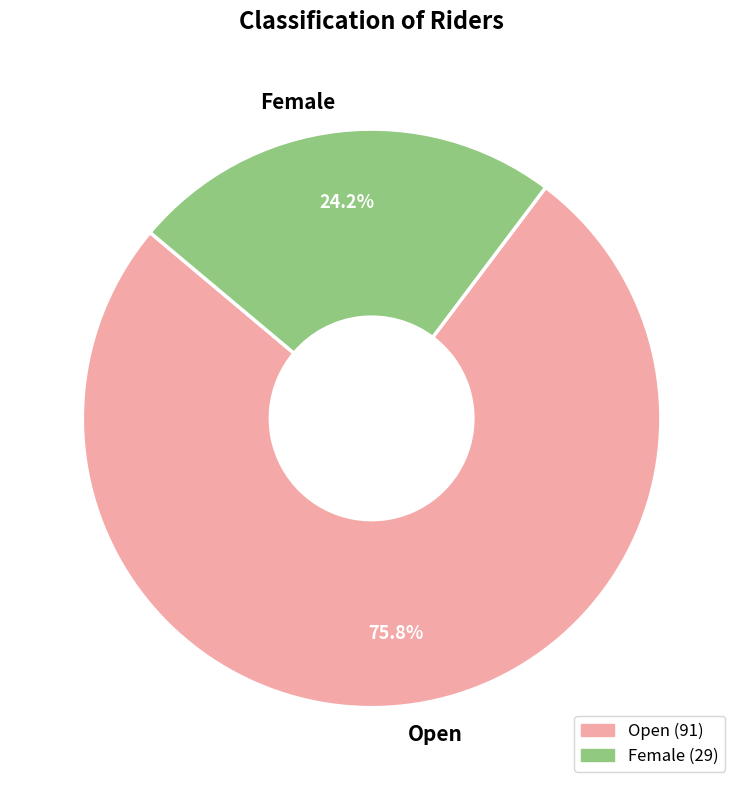

What percentage is the Female slice, to the nearest percent?

24%